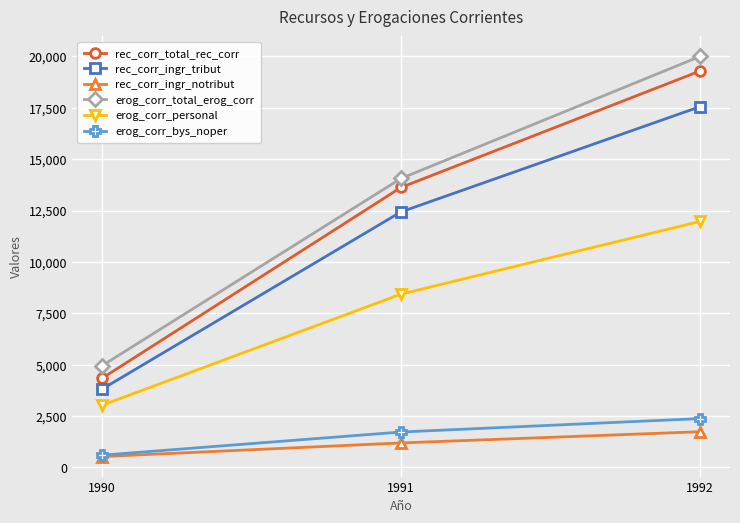

At which label is erog_corr_personal closest to 7495?

1991